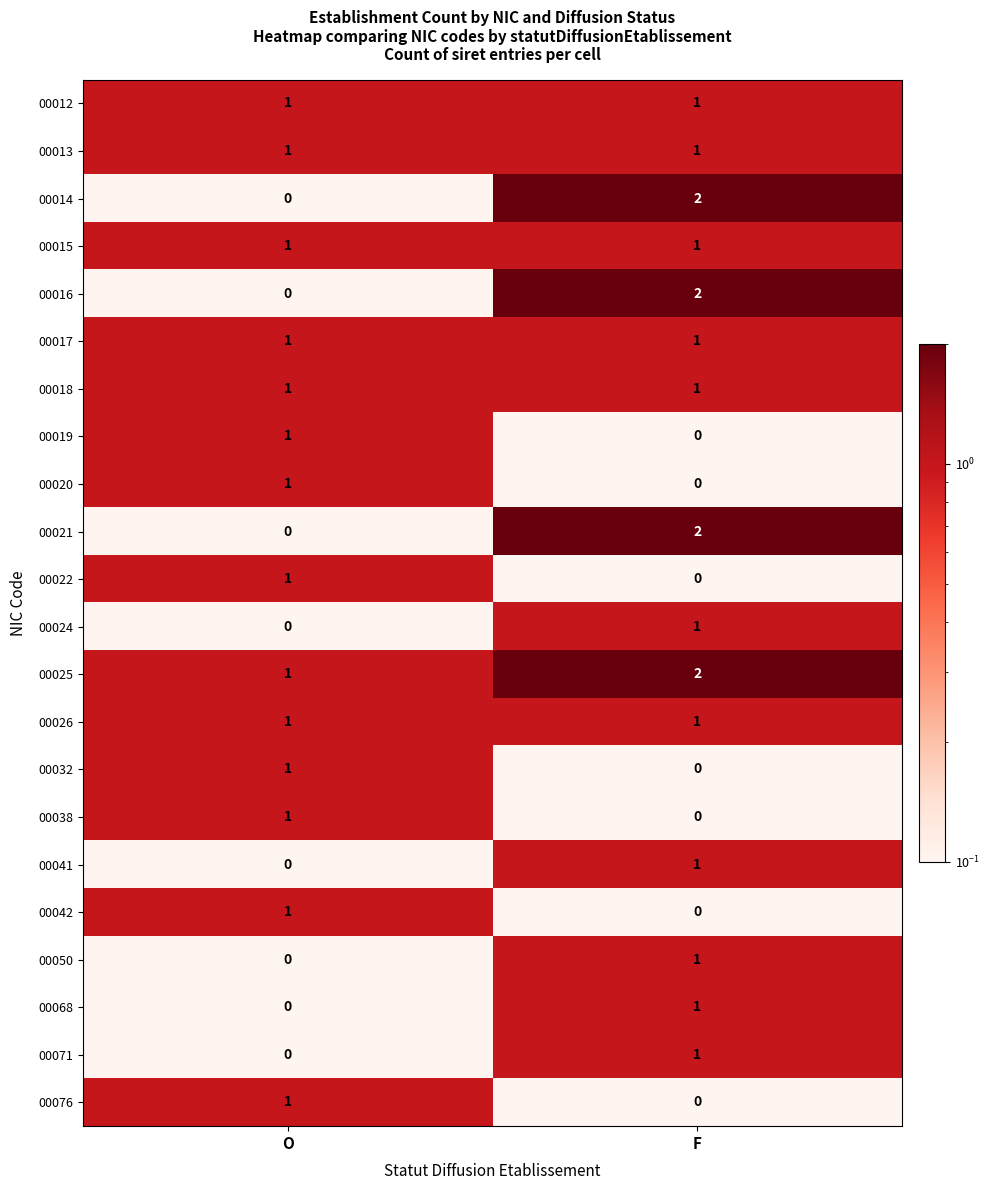

What is the maximum value shown in the chart?

2